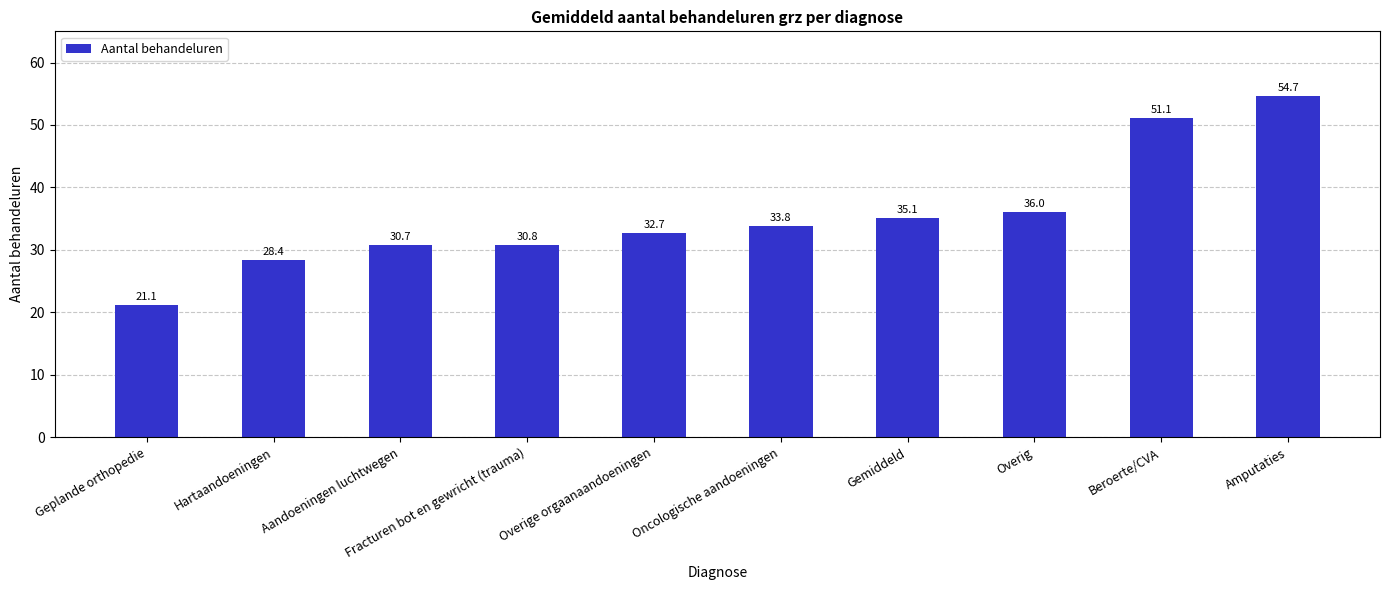

How many bars are there in total?

10